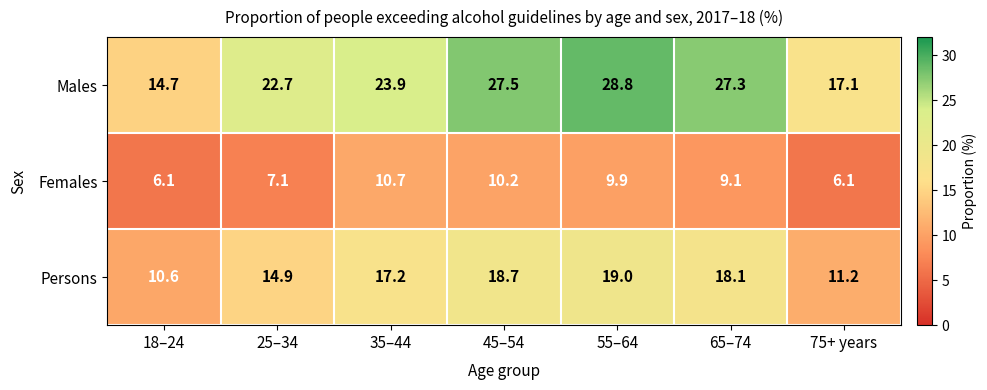

True or false: Females has a value of 8.3 at 75+ years.

False